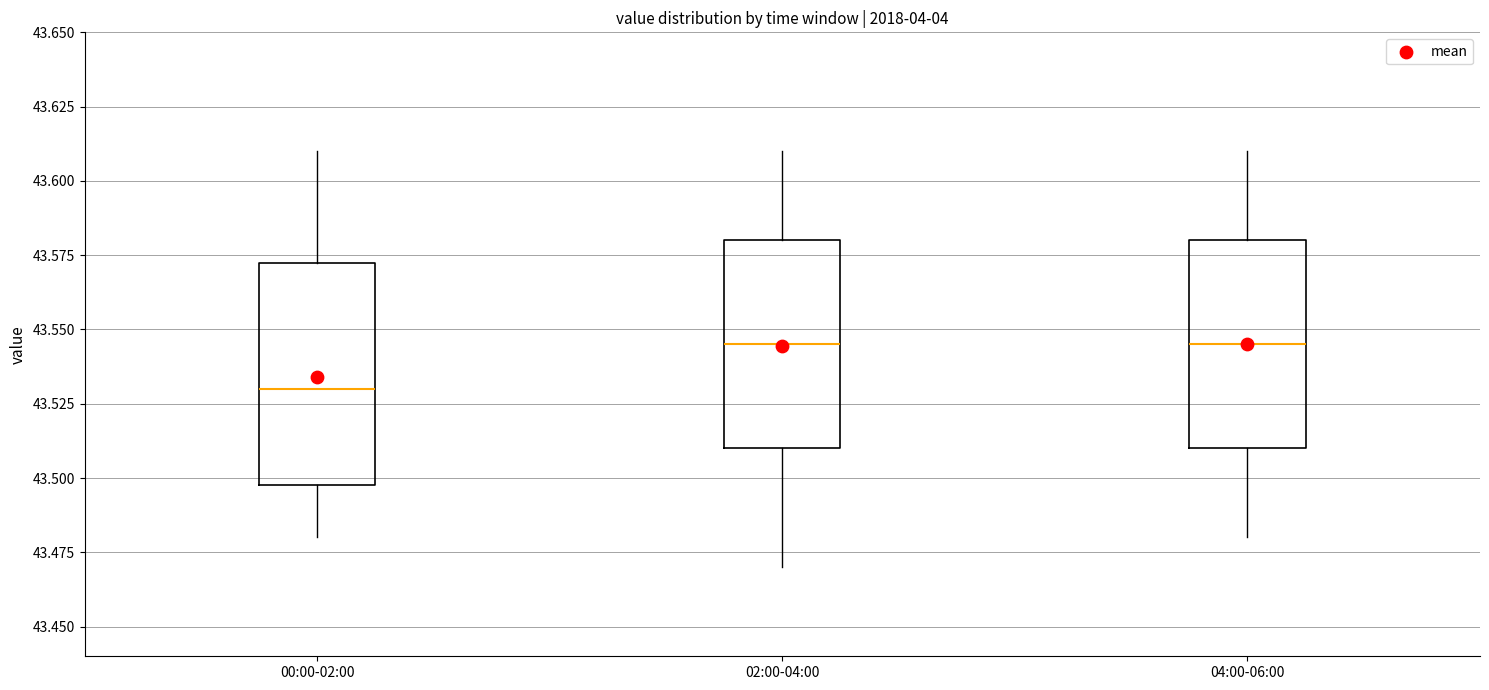

Reading left to right, transcribe this box plot: for each box, give where its median line is, the range the box spans, and where its two whiskers end, as read against the y-axis. The values are not printed on the chart, so give them approximately, as read against the axis.

00:00-02:00: median 43.530, box 43.500 to 43.575, whiskers 43.480 to 43.610
02:00-04:00: median 43.545, box 43.510 to 43.580, whiskers 43.470 to 43.610
04:00-06:00: median 43.545, box 43.510 to 43.580, whiskers 43.480 to 43.610